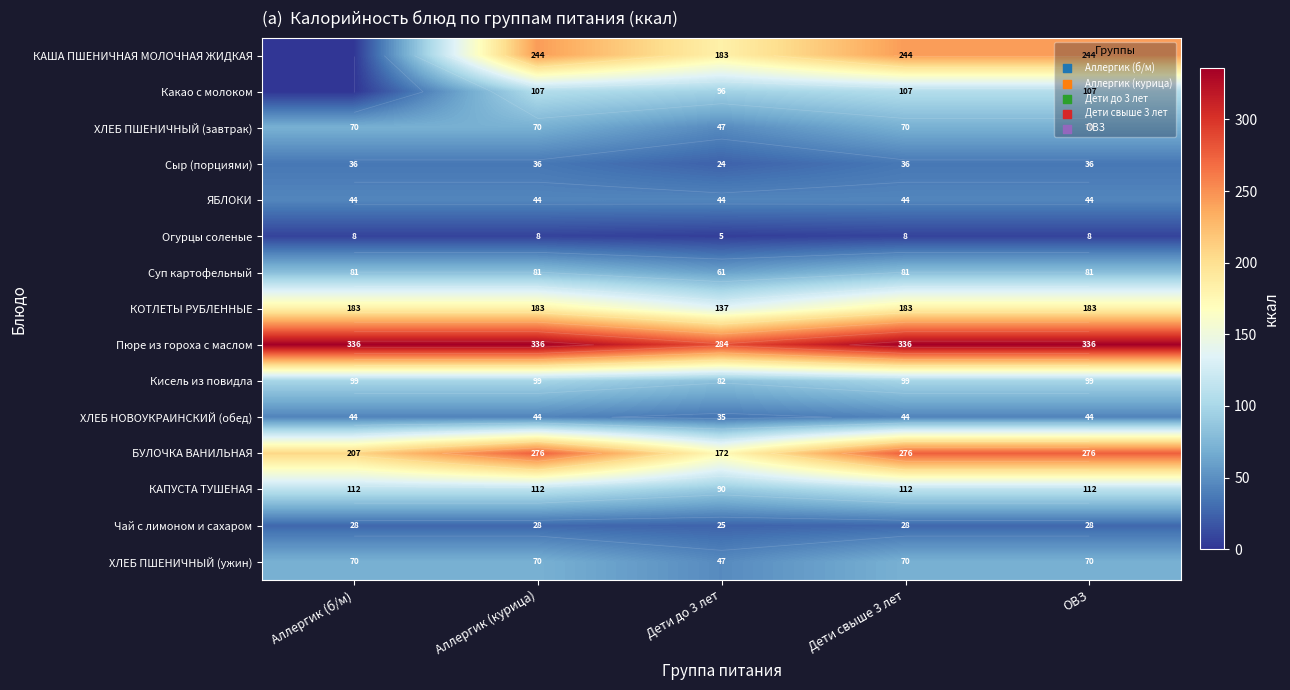

Where is БУЛОЧКА ВАНИЛЬНАЯ nearest to the value 224?

Аллергик (б/м)